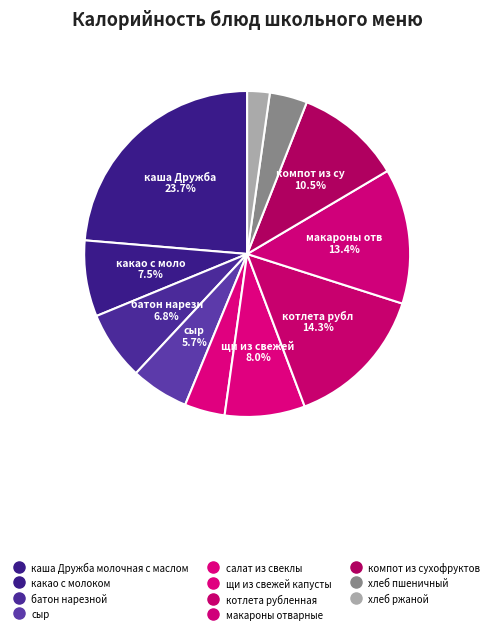

Which slice is the largest?

каша Дружба молочная с маслом